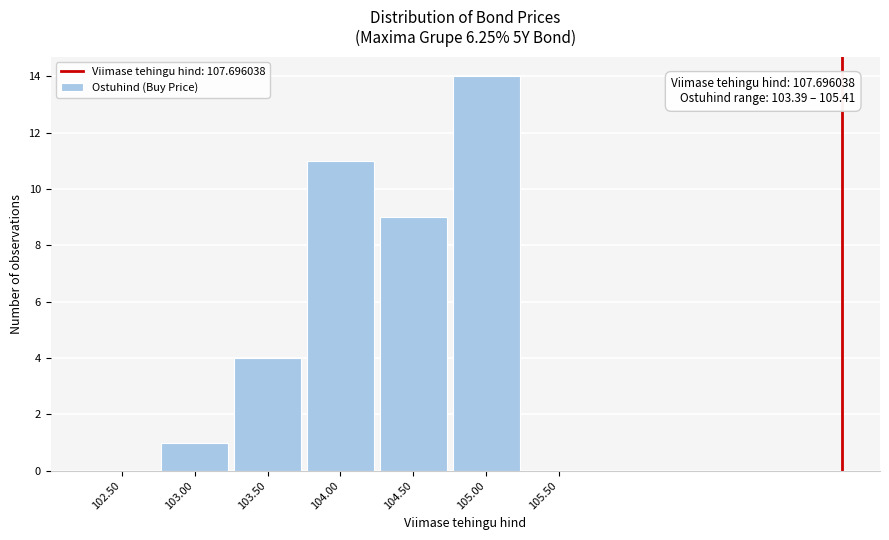

Reading right to left, transcribe all the data shown in this chart.

105.50=0	105.00=14	104.50=9	104.00=11	103.50=4	103.00=1	102.50=0